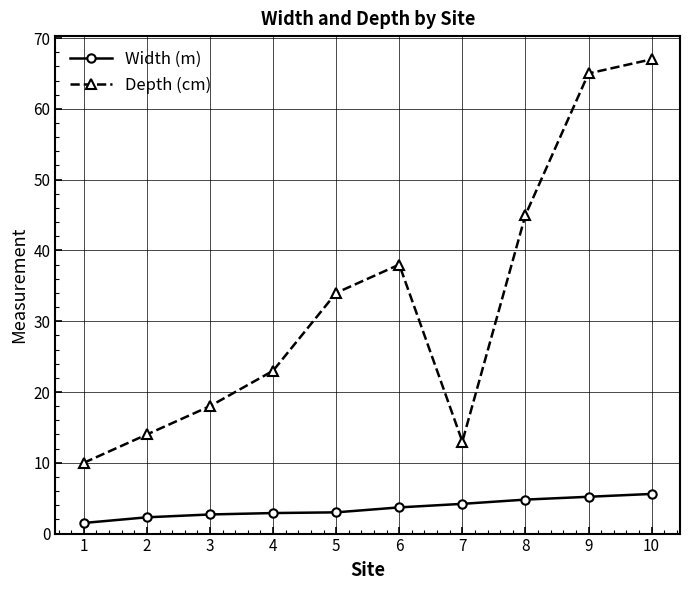

How many lines are shown in the chart?

2